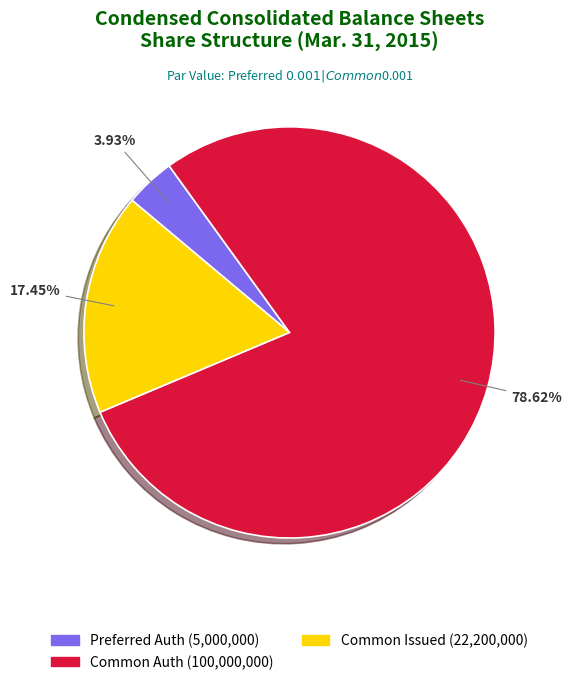

Is there a majority slice in this chart?

Yes